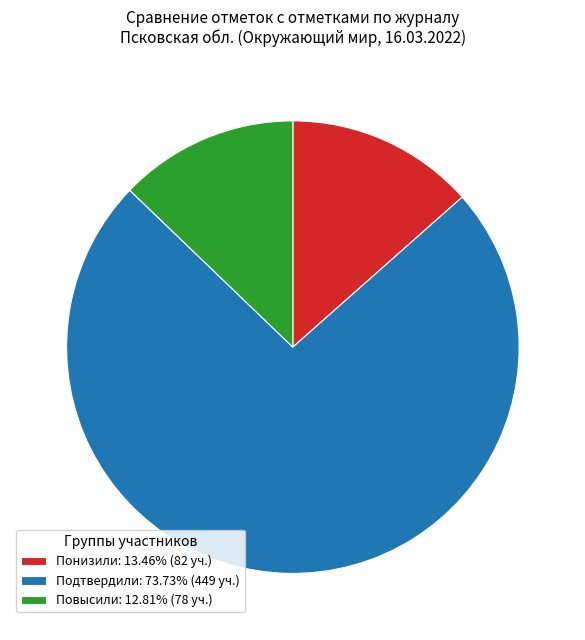

Is Повысили: 12.81% (78 уч.) the majority of the pie?

No